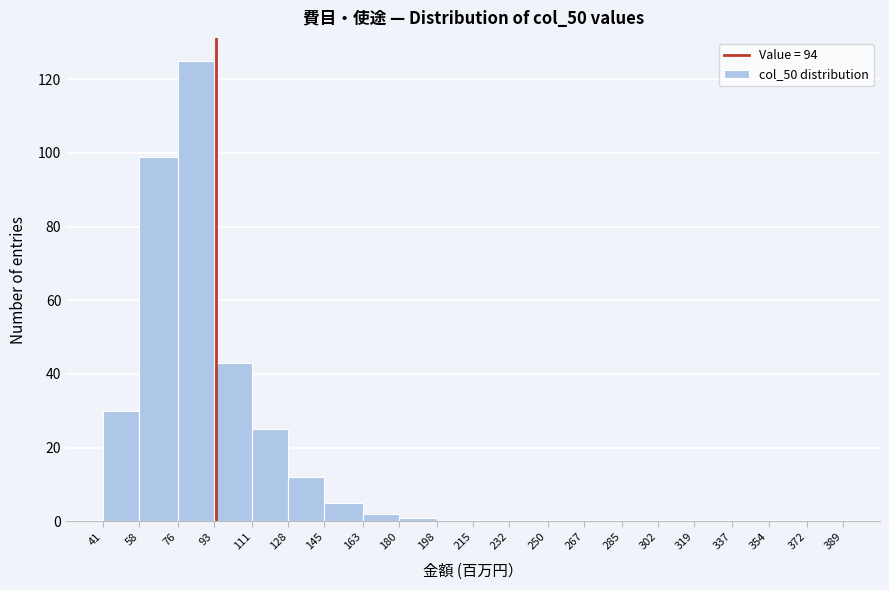

How tall is the bar that spans 76 to 93 on the x-axis? The values are not printed on the chart, so give them approximately, as read against the axis.

126